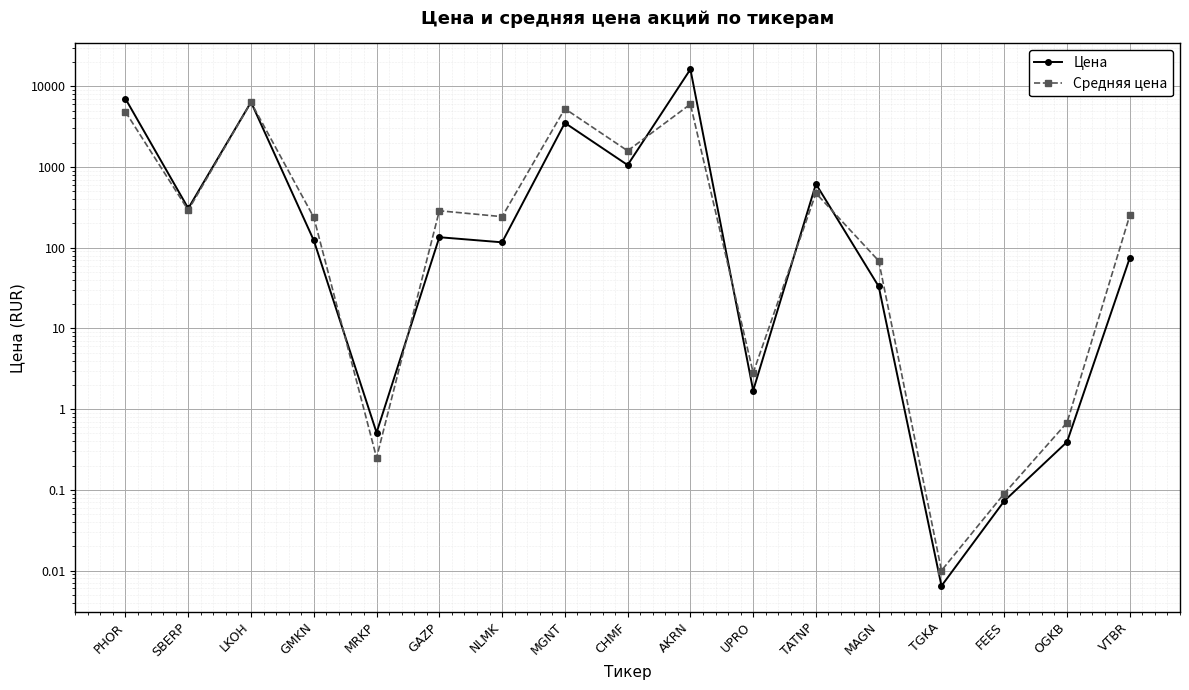

The Средняя цена series shows 0.8 at UPRO. True or false?

False